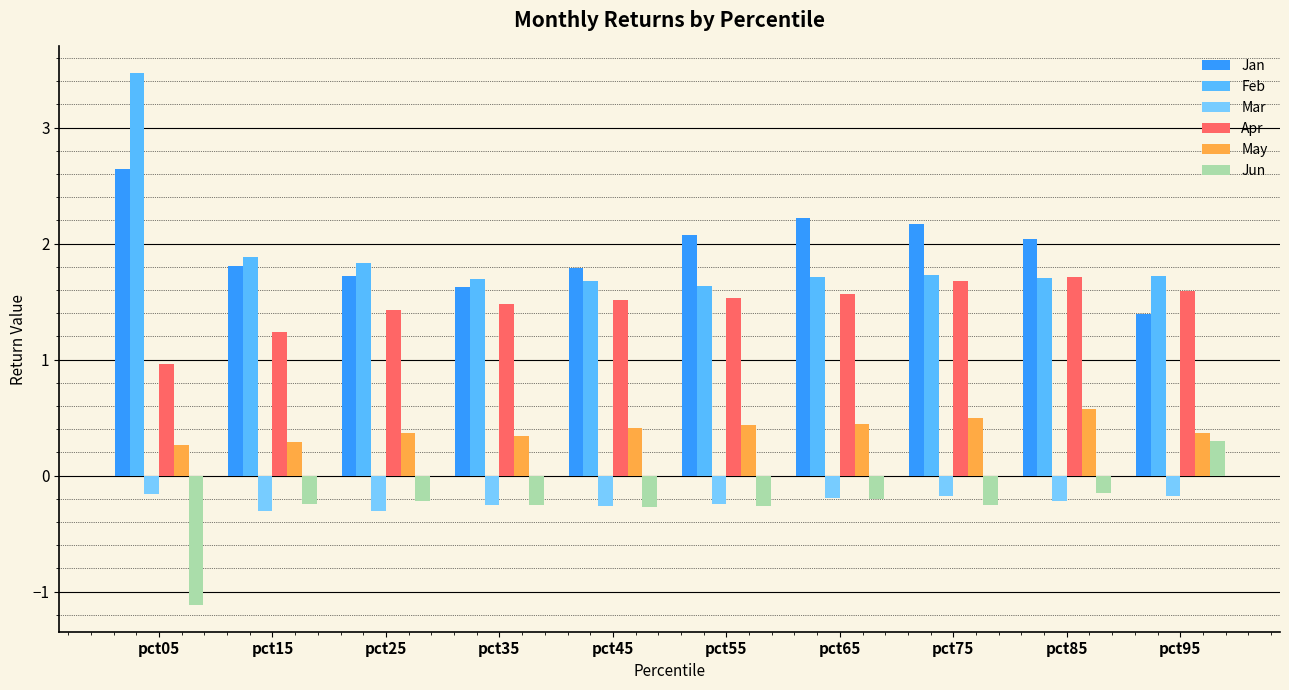

The value of Mar at pct05 is -0.2. True or false?

True